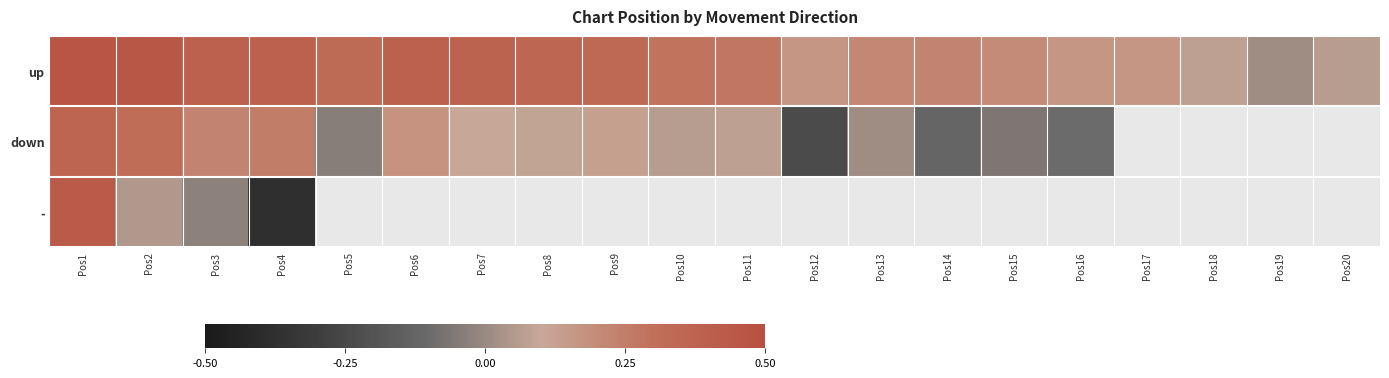

What is the spread (max minus min) of values at Pos10?

0.2